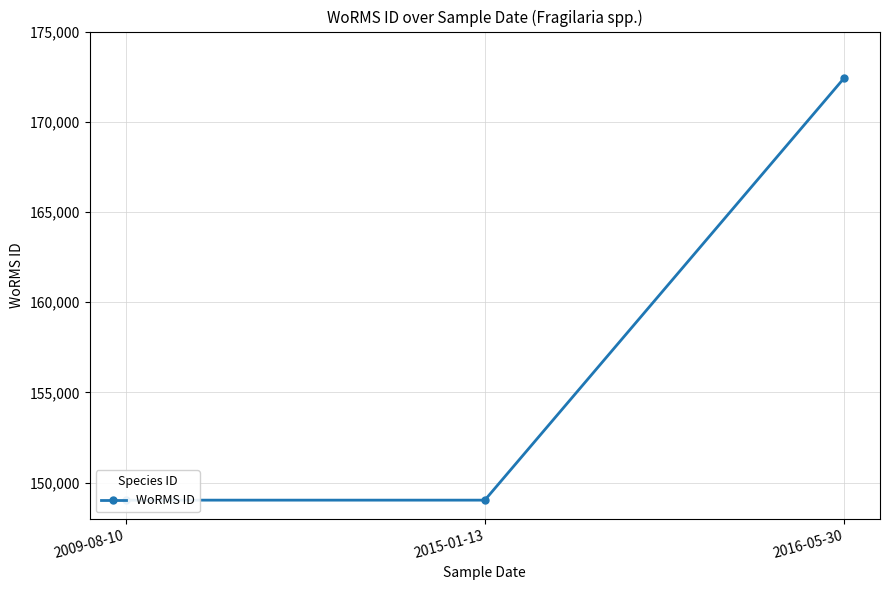

Reading left to right, transcribe all the data shown in this chart.

149028	149028	172419